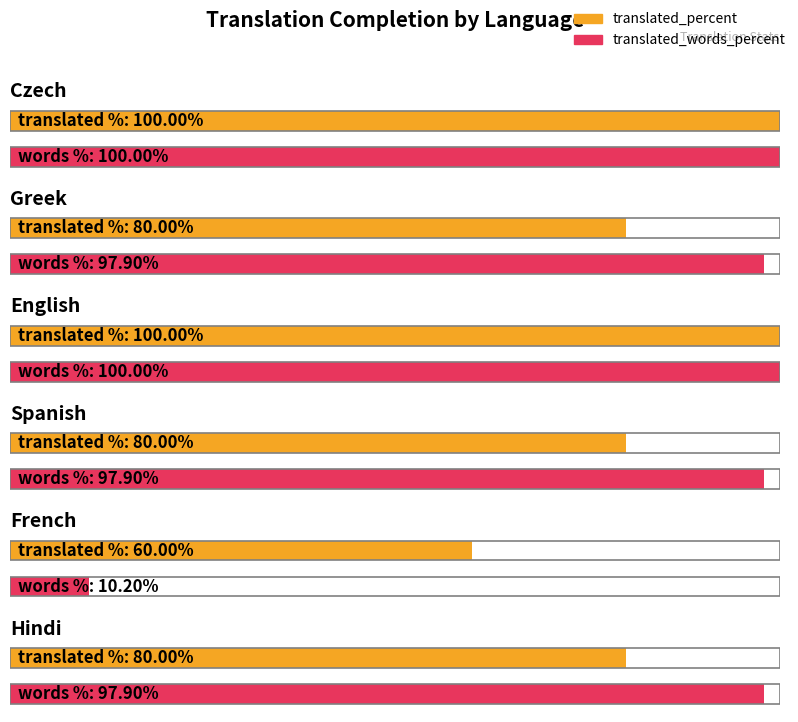

At which category is the sum across all series the highest?

Czech